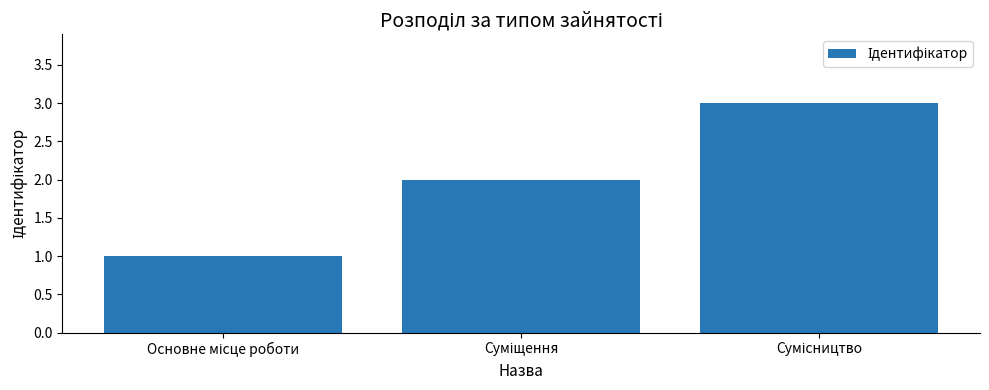

What is the greatest value displayed?

3